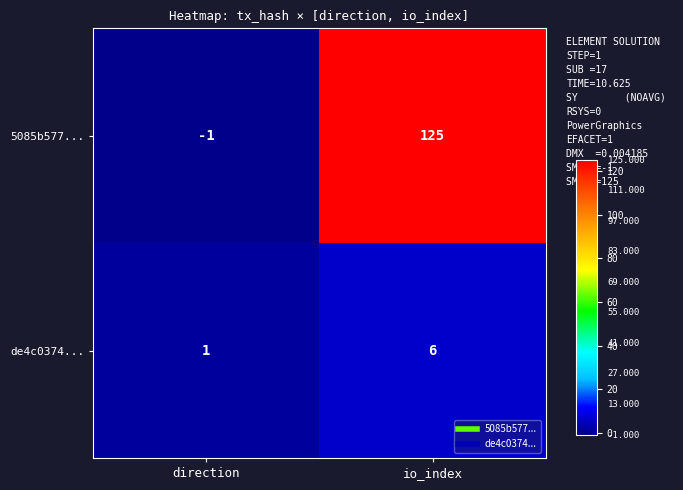

List the labels in order of 5085b577... value, largest first.

io_index, direction